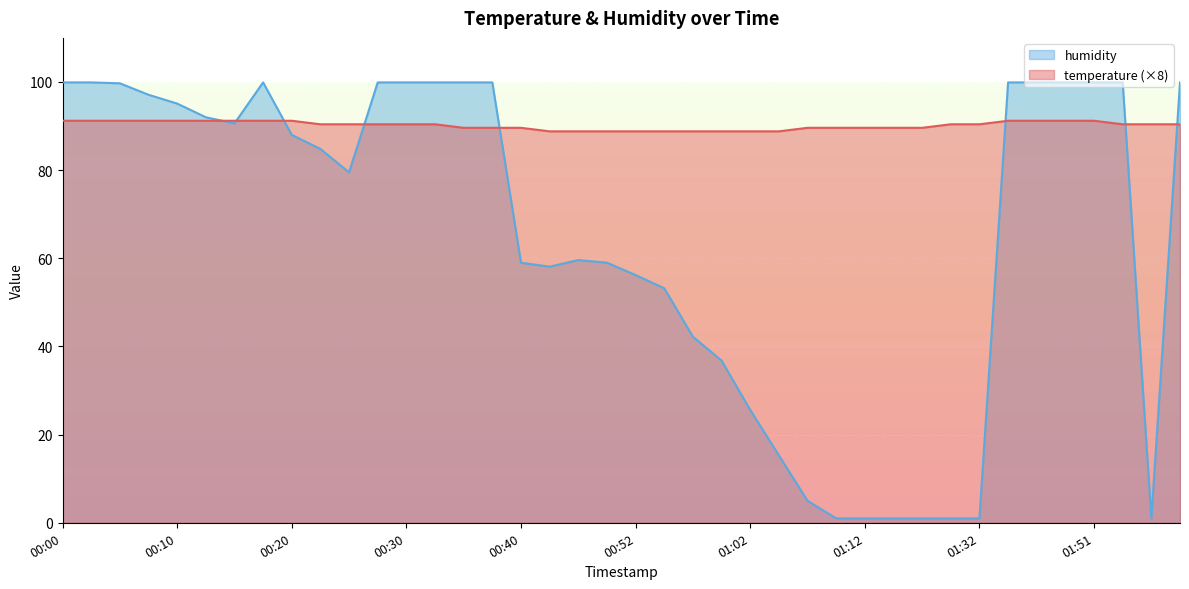

True or false: temperature has a value of 91.2 at 01:51.

True